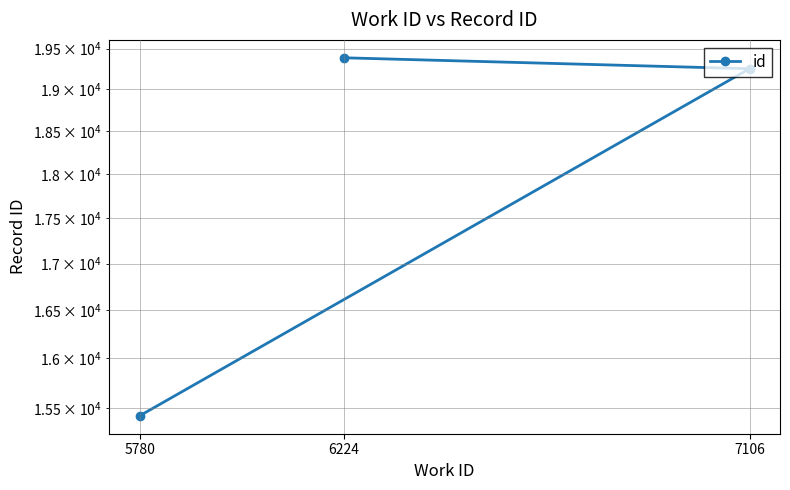

Rank the categories by value from lowest to highest.

5780, 7106, 6224